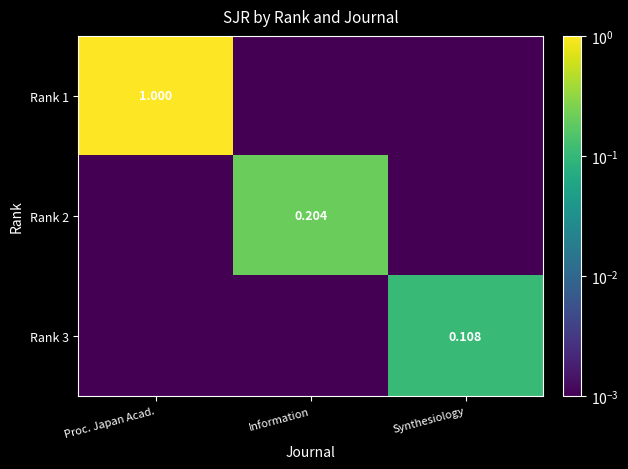

Between Information and Proc. Japan Acad., which is larger?

Proc. Japan Acad.